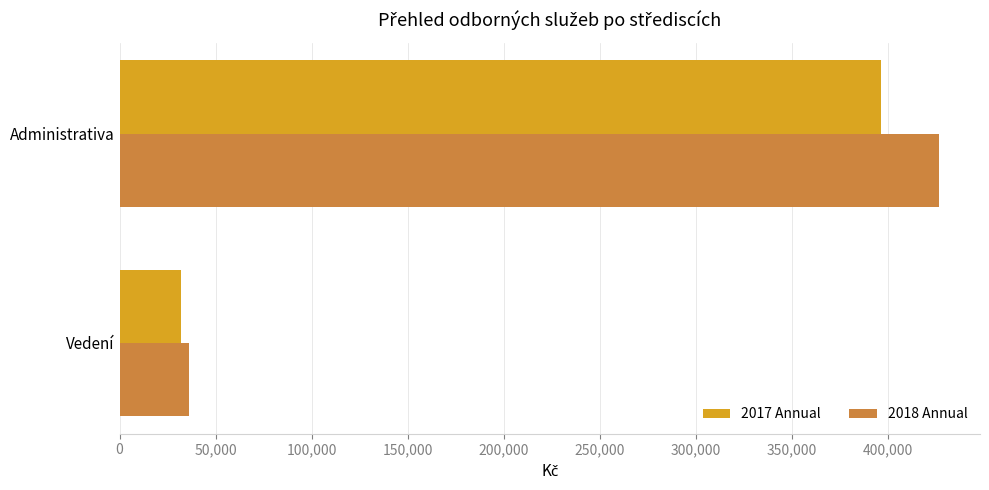

Is the value of 2018 Annual at Vedení greater than the value of 2017 Annual at Administrativa?

No